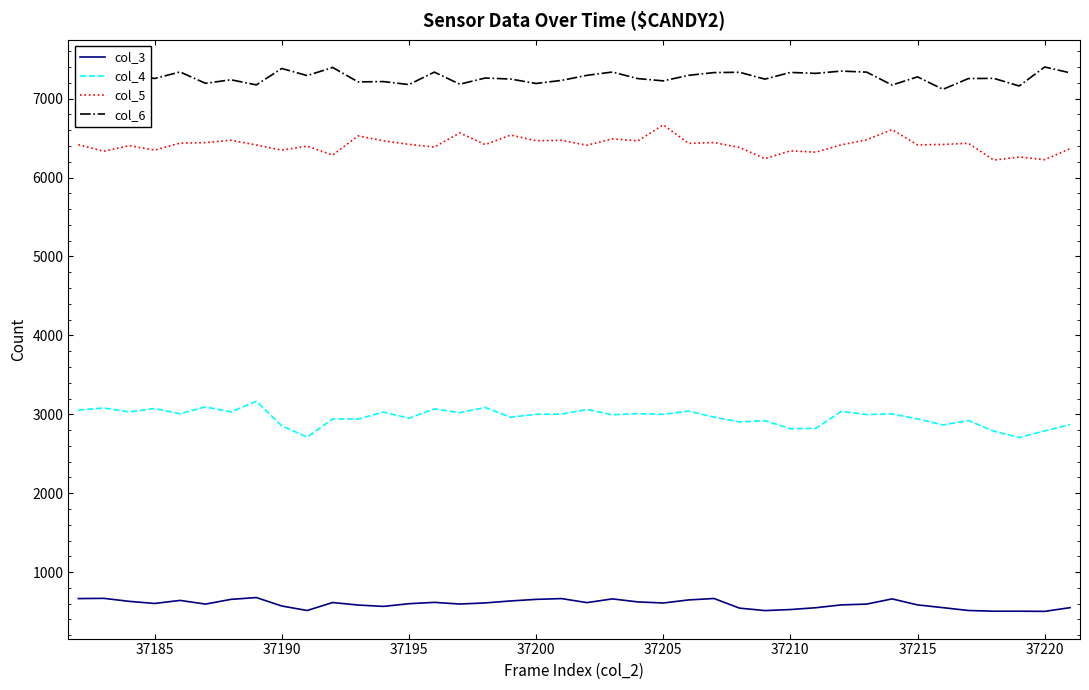

What is the sum of all col_3 values?

23829